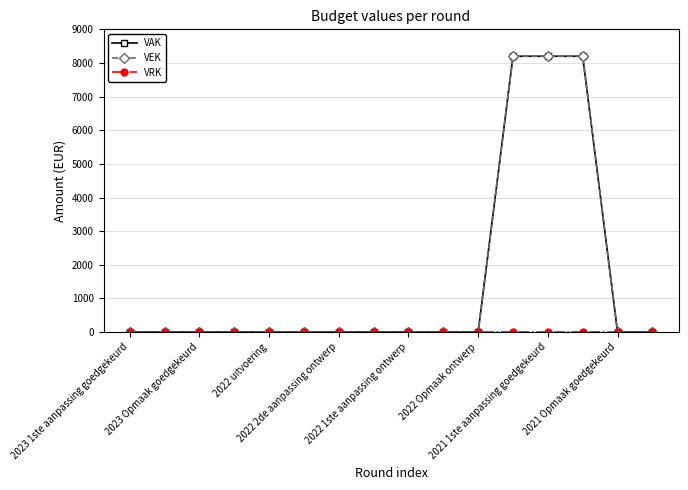

Which category has the lowest value in the VEK series?

2023 1ste aanpassing goedgekeurd